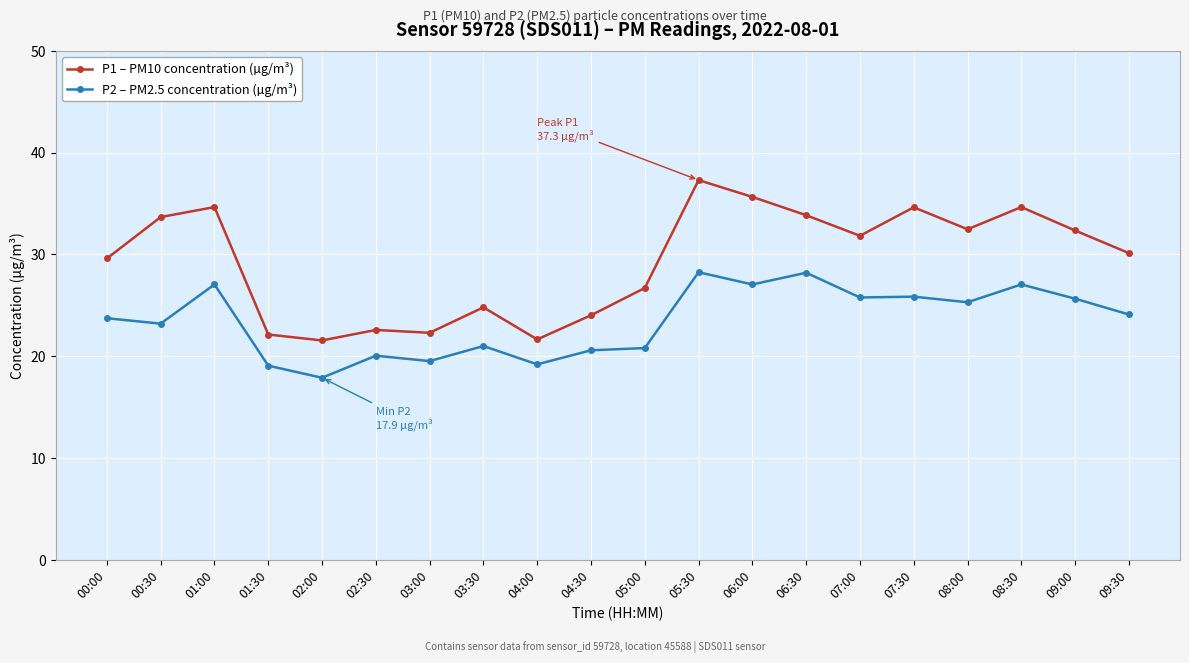

Where does the P1 – PM10 concentration (µg/m³) series first go above 31?

00:30